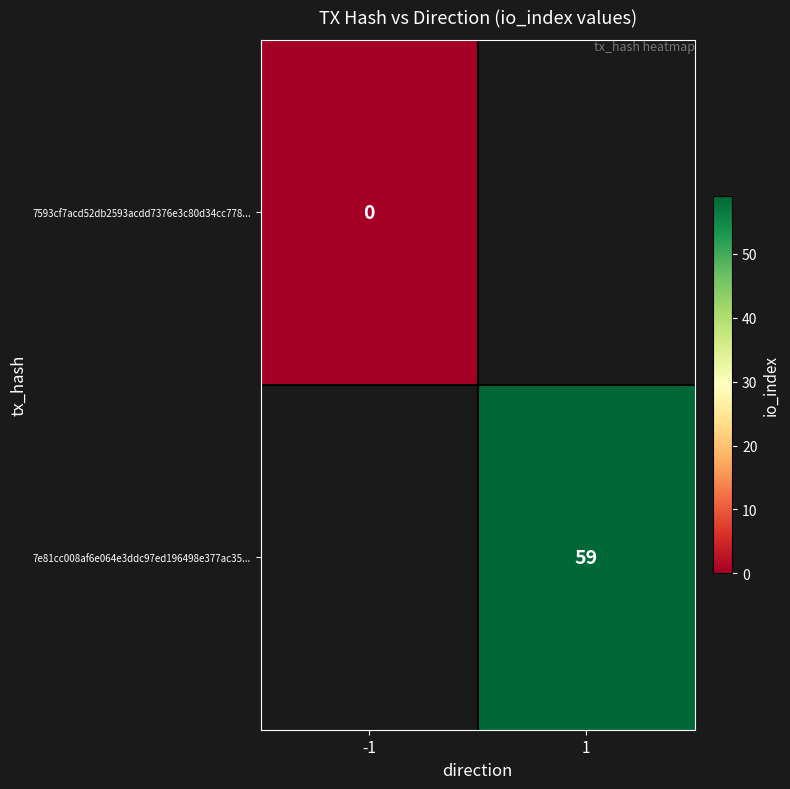

Rank the categories by 7593cf7acd52db2593acdd7376e3c80d34cc778... value from lowest to highest.

-1, 1